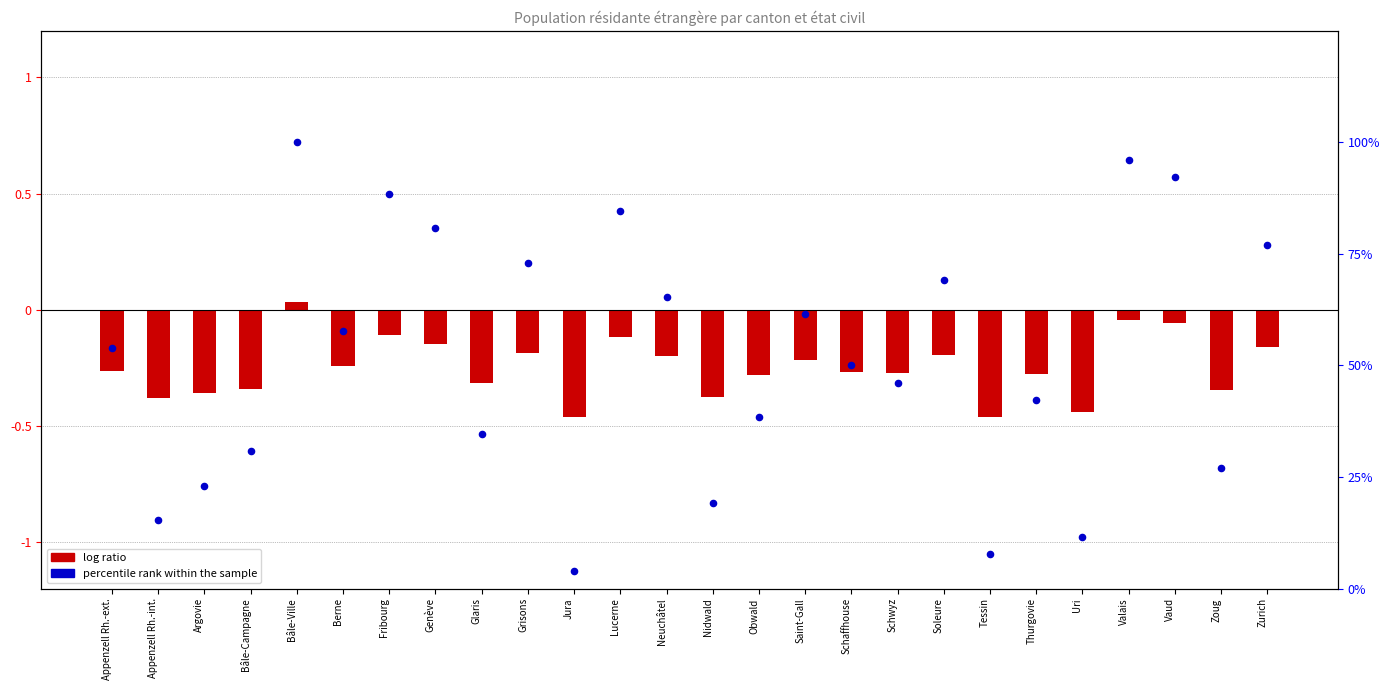

Which series reaches the minimum Y coordinate?

log ratio